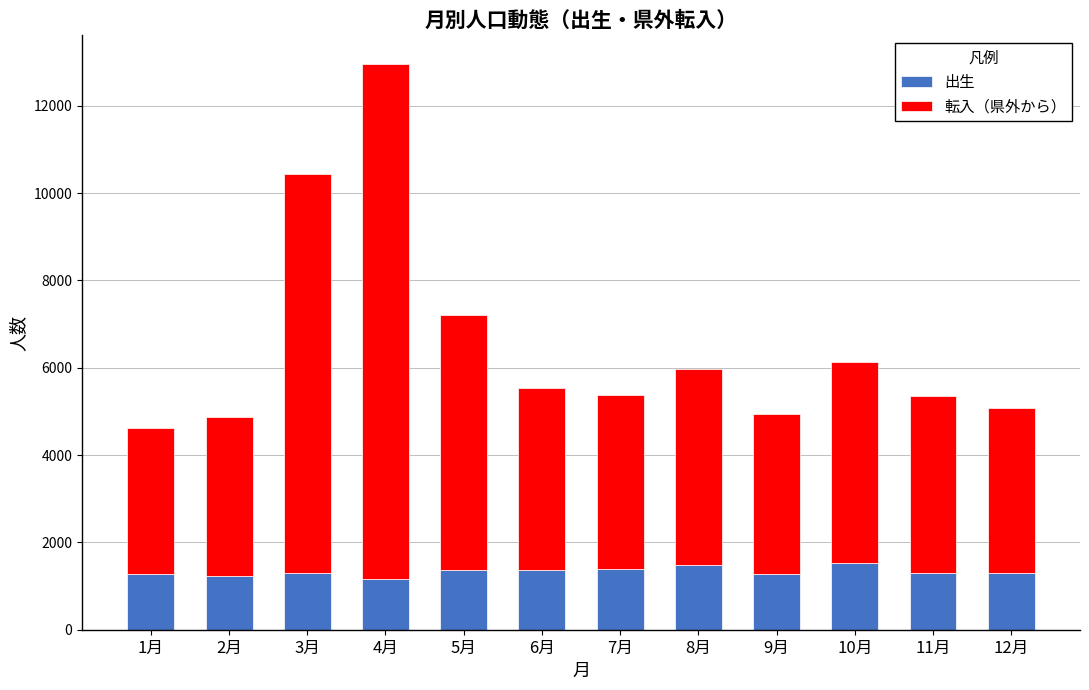

What is the maximum value for 出生?

1530